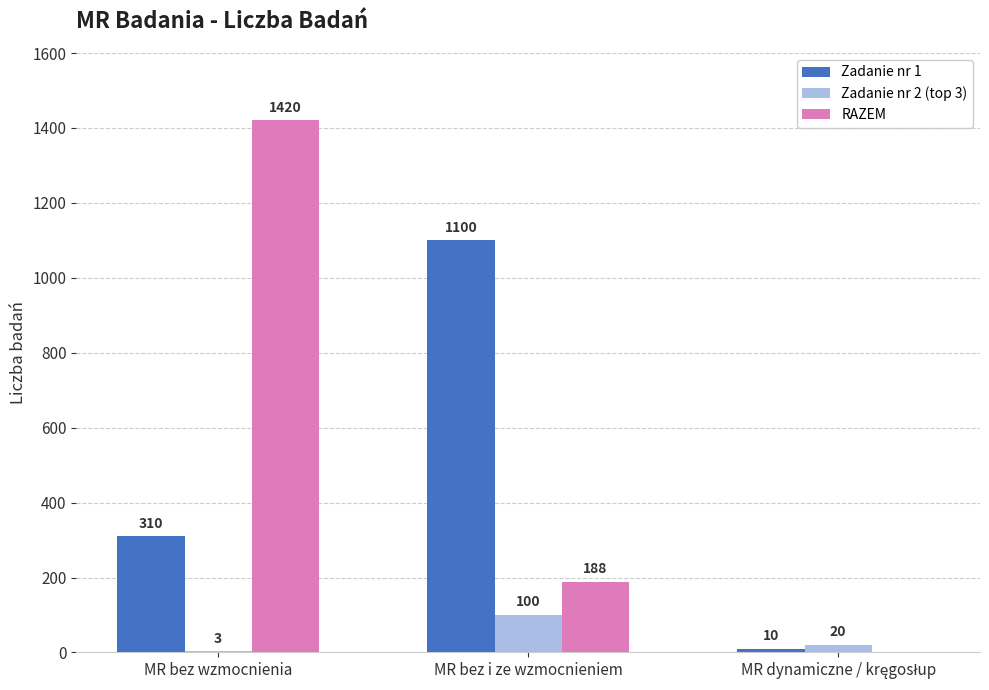

Is it true that RAZEM equals 2396 at MR bez wzmocnienia?

False